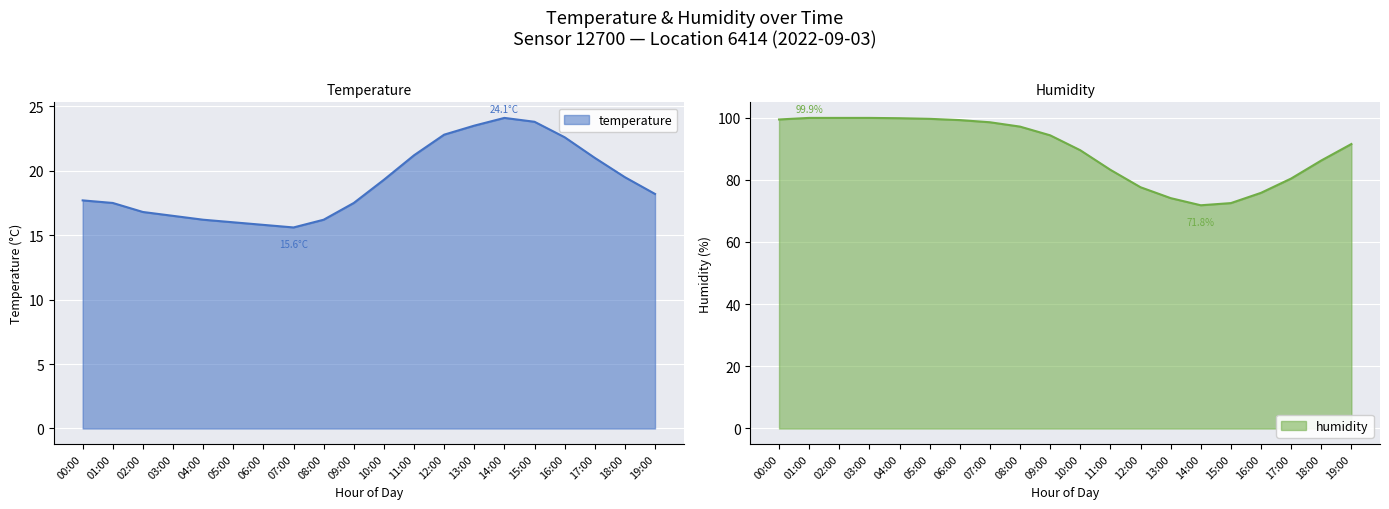

List the series in order of their peak value, highest first.

humidity, temperature